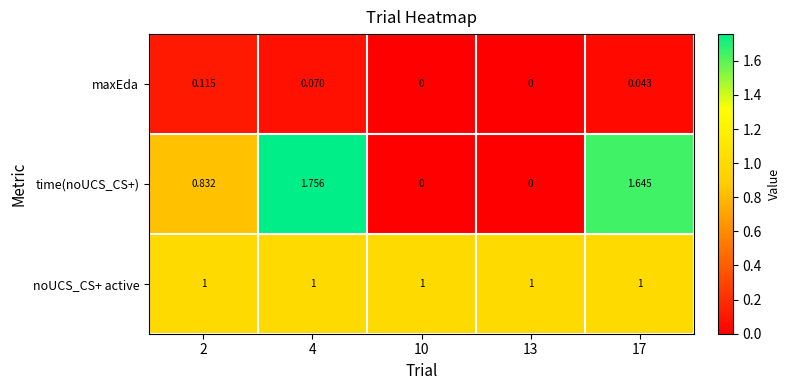

Count the number of categories in the chart.

5